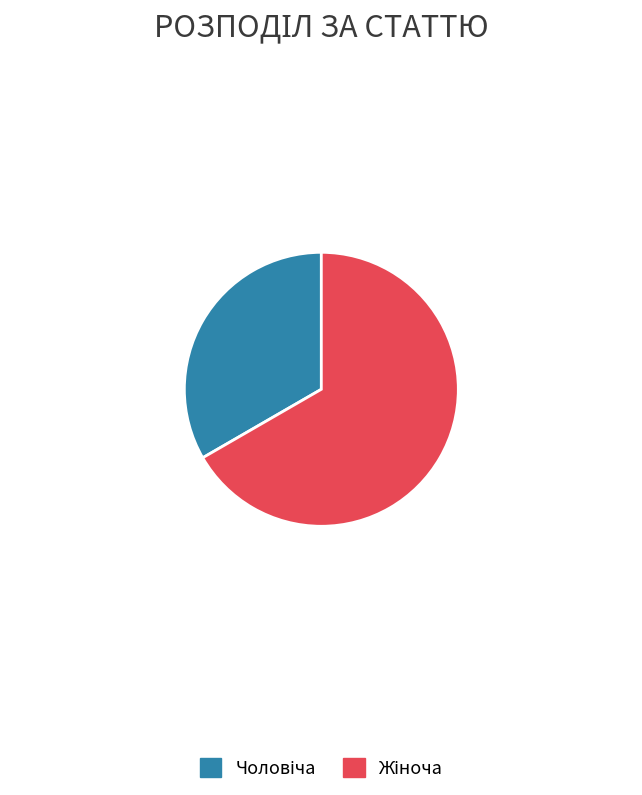

Does any single category account for the majority?

Yes